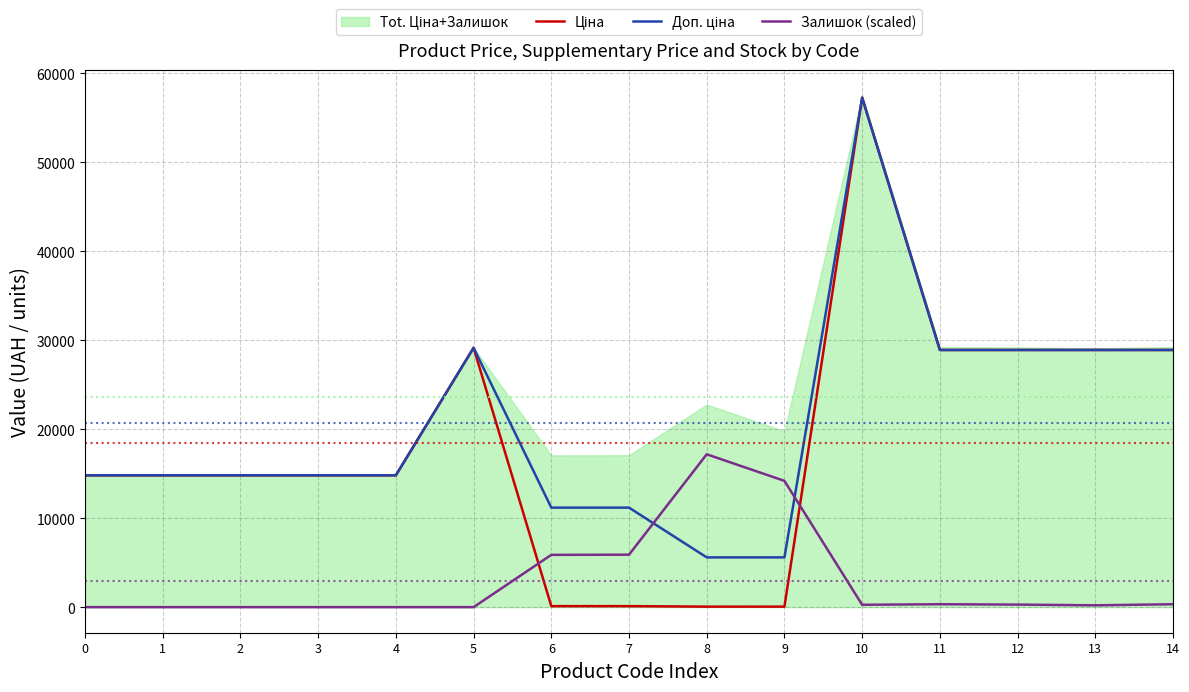

What is the difference between the Доп. ціна values at 10 and 1?

42440.4